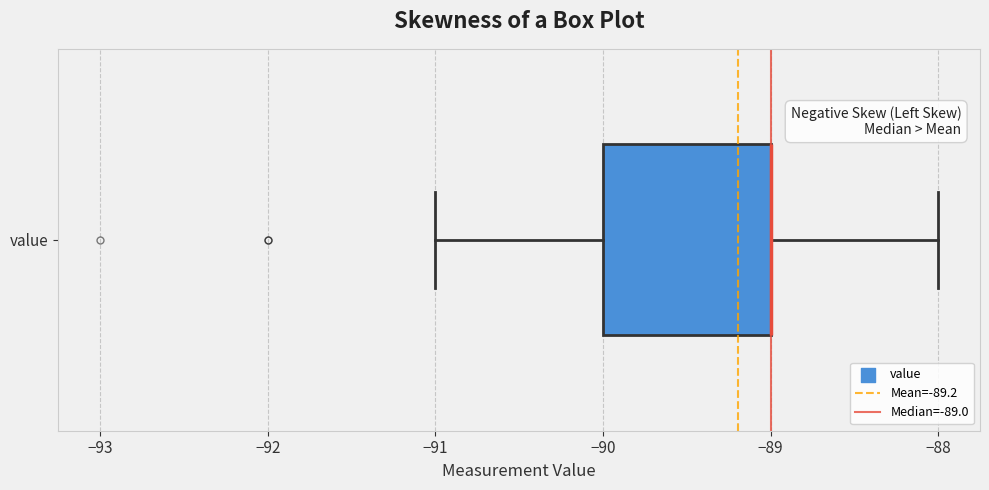

Read this box plot against the x-axis: the position of the median line, the range covered by the box, and the ends of both whiskers. The values are not printed on the chart, so give them approximately, as read against the axis.

median -89 (drawn on the box's right edge), box -90 to -89, whiskers -91 to -88